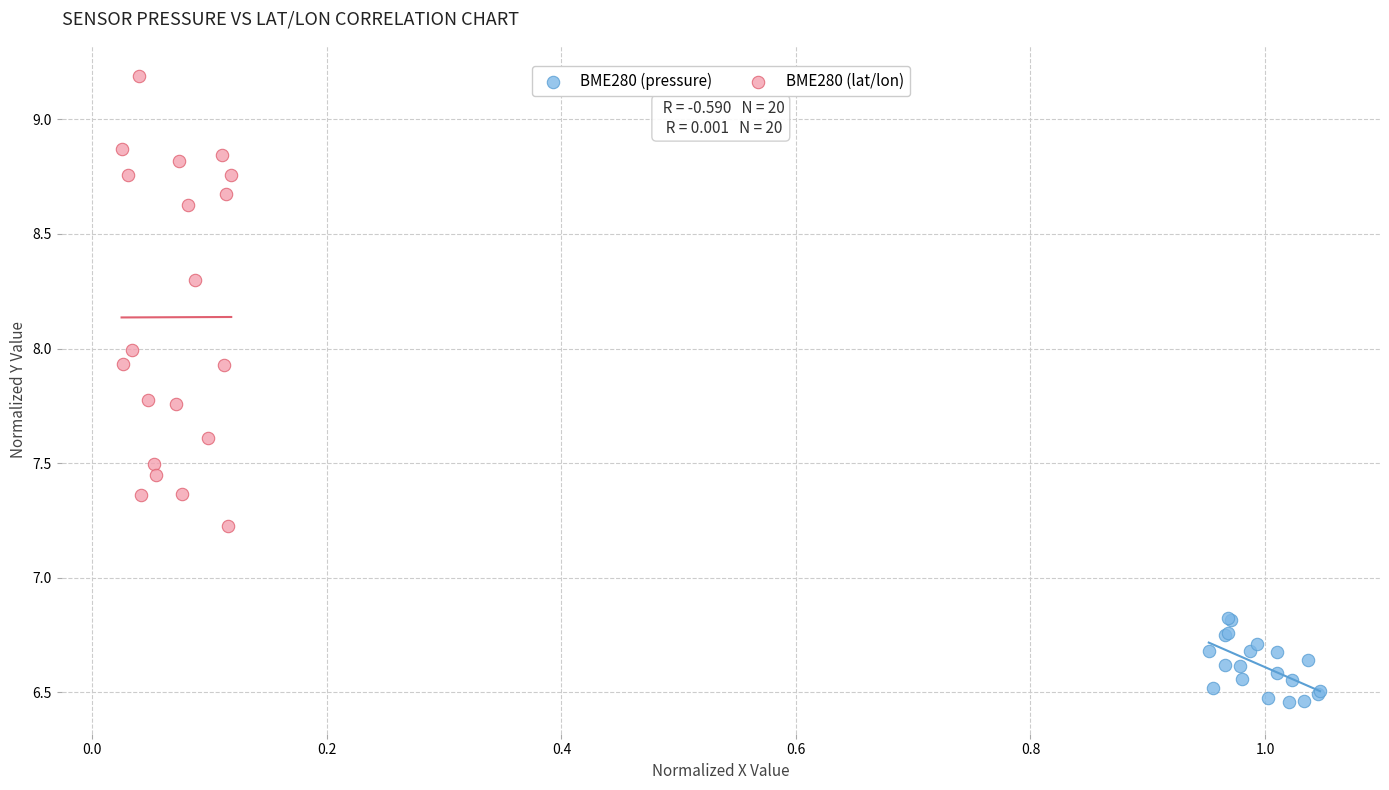

Which series has the largest Y range (max minus min)?

BME280 (lat/lon)